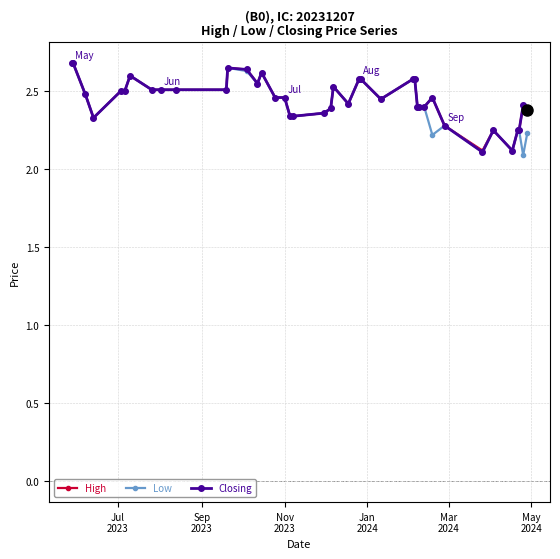

What are all the series names shown in the legend?

High, Low, Closing